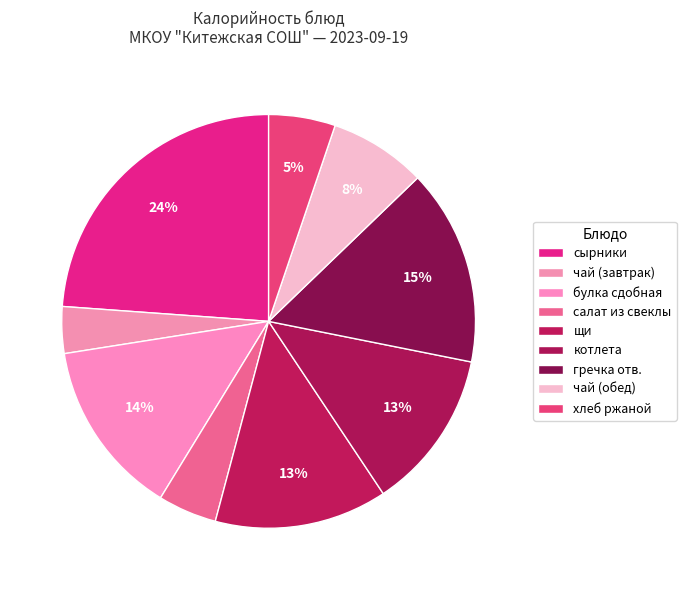

To the nearest percent, what percentage of the pie is булка сдобная?

14%